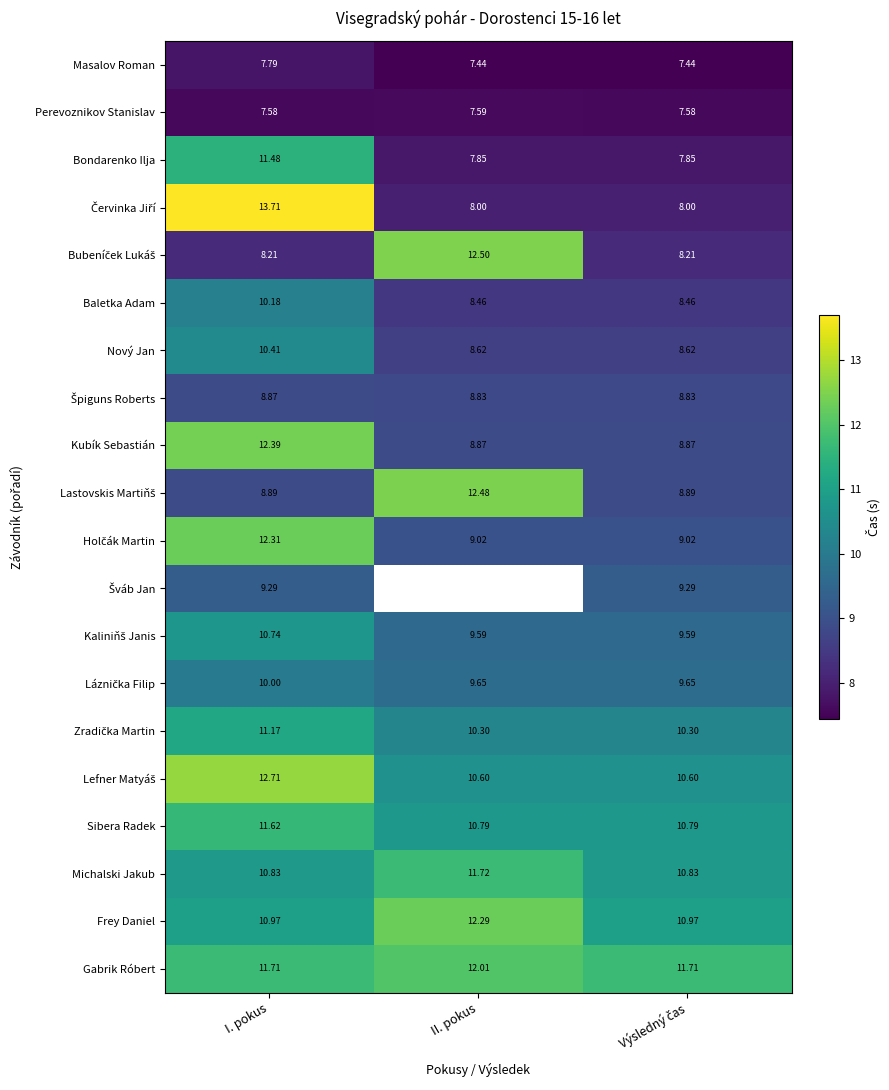

What is the total value across all series at I. pokus?

210.9